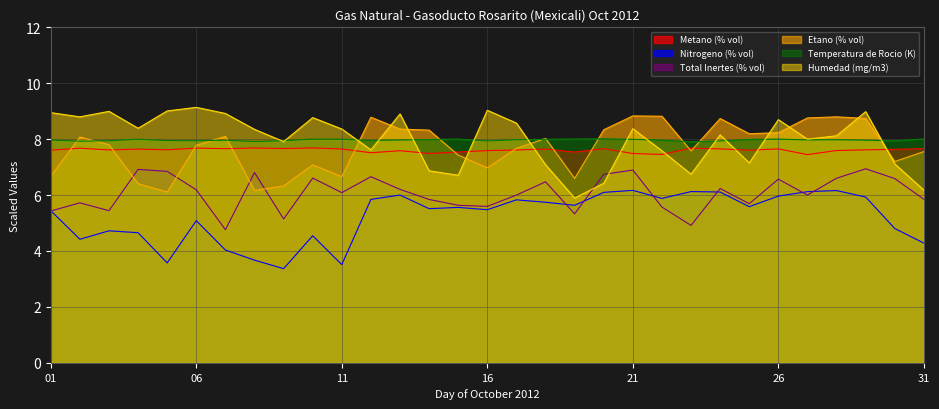

What are all the series names shown in the legend?

Metano (% vol), Nitrogeno (% vol), Total Inertes (% vol), Etano (% vol), Temperatura de Rocio (K), Humedad (mg/m3)